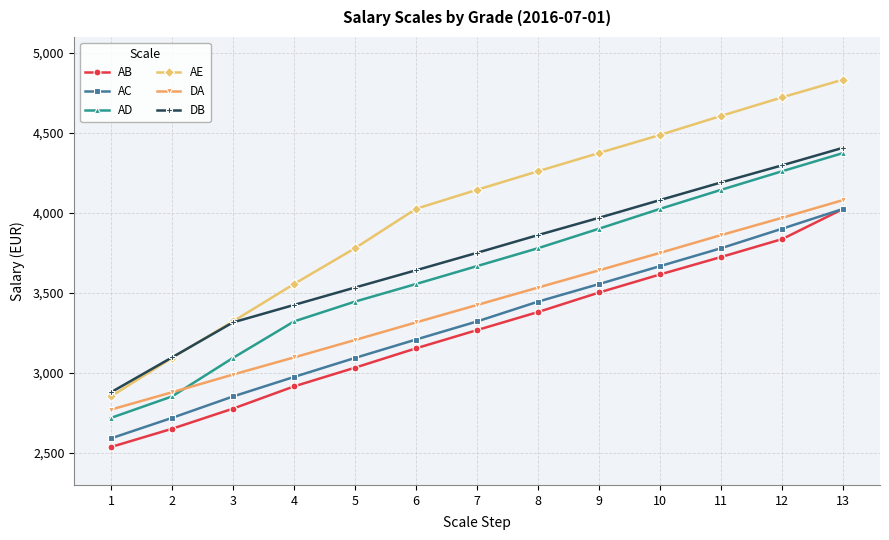

What is the average value of the AE series?

4005